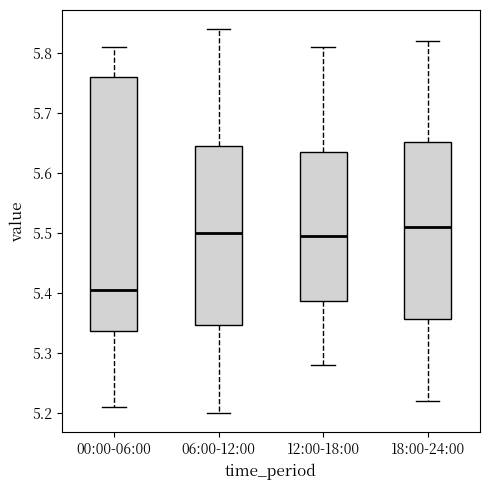

Which box's median line is the lowest?

00:00-06:00